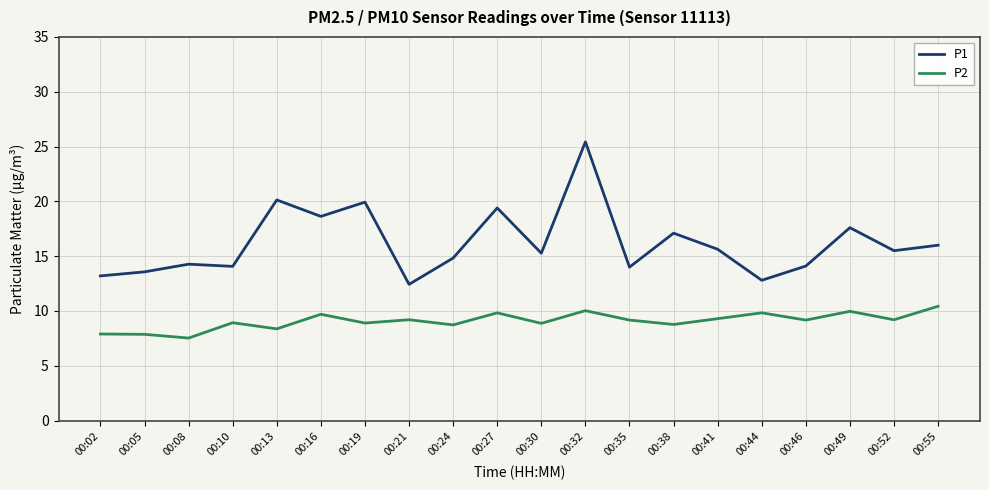

Where does the P1 series first go above 15?

00:13